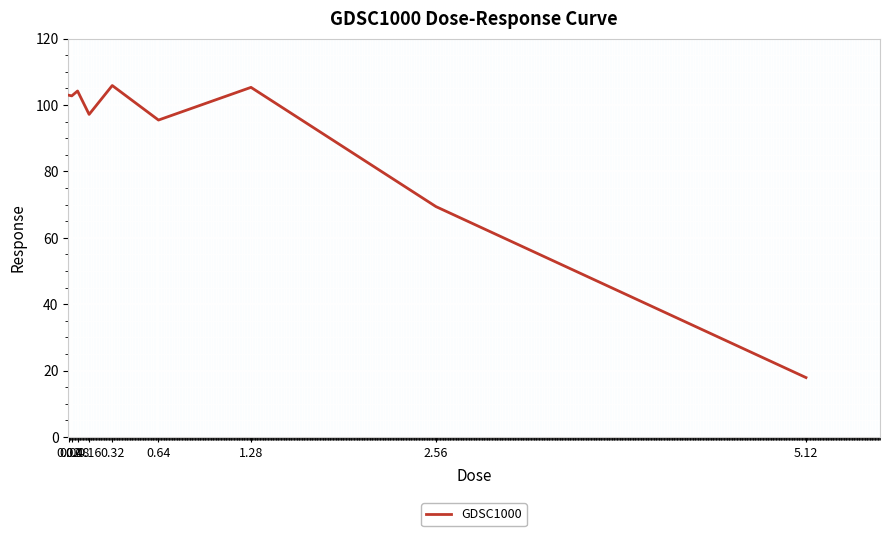

Count the number of values greater than 102.

5